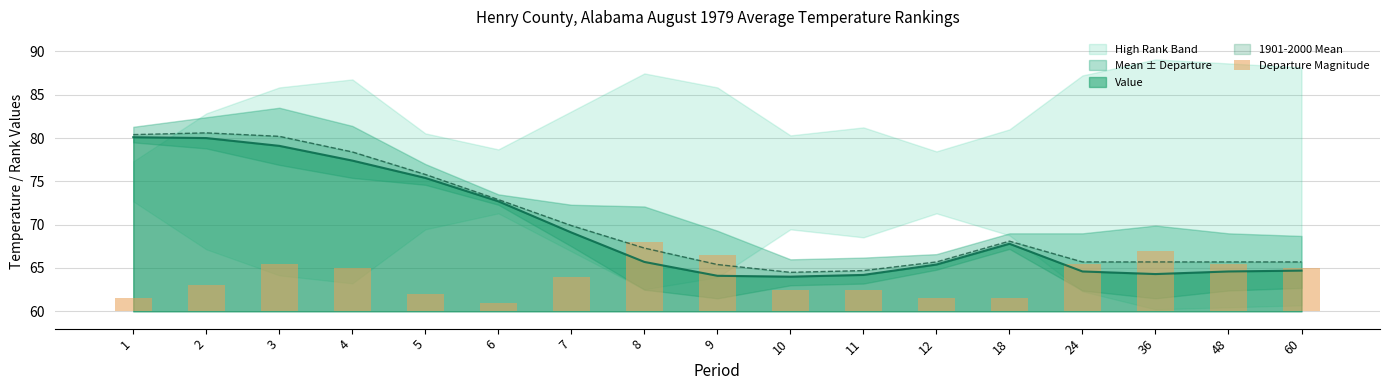

List the labels in order of value, largest first.

8, 36, 9, 3, 24, 48, 4, 60, 7, 2, 10, 11, 5, 1, 12, 18, 6